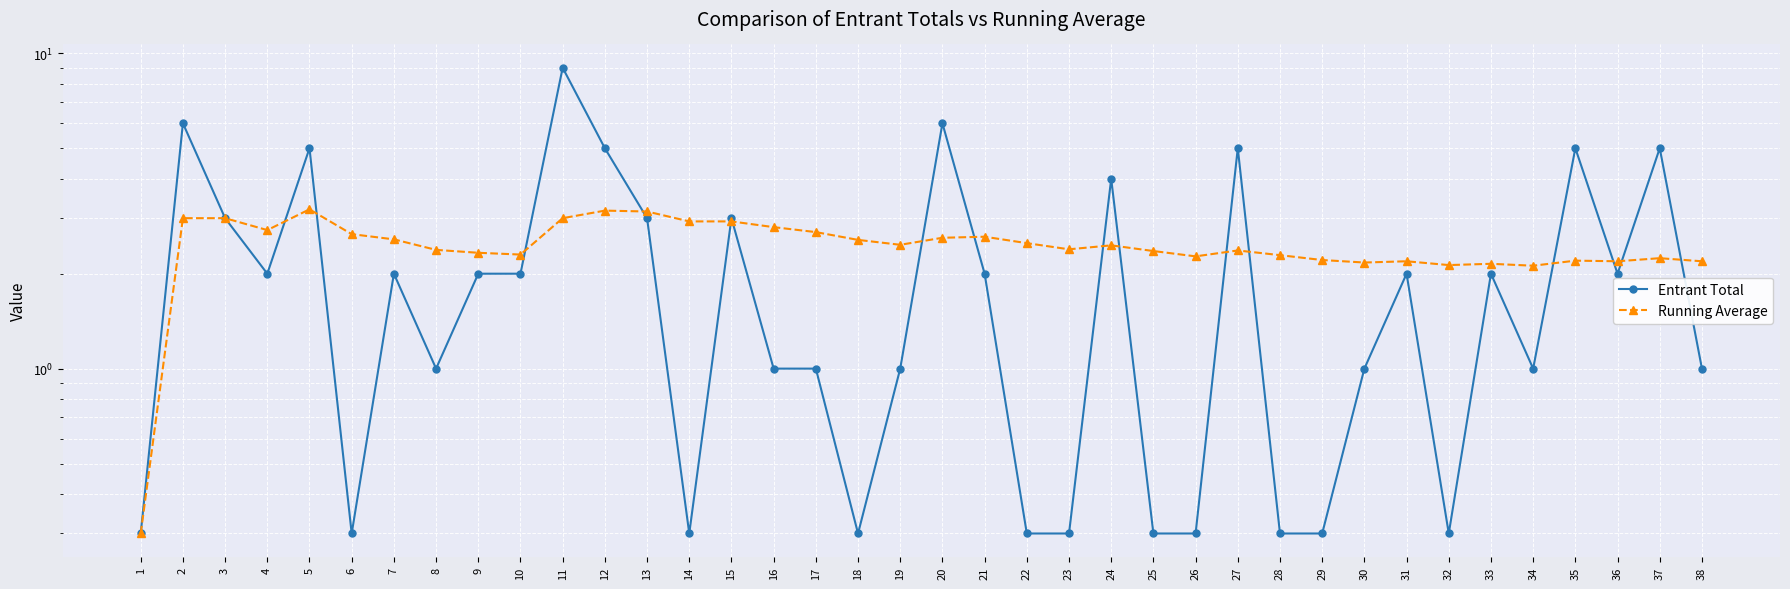

Which label corresponds to the largest value in the chart?

11